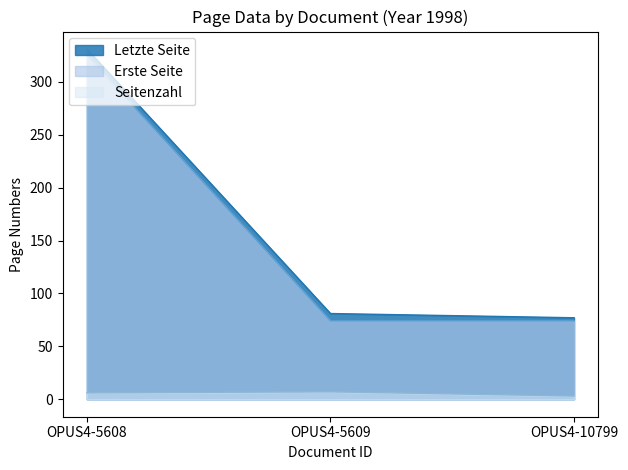

How many categories are shown in the chart?

3